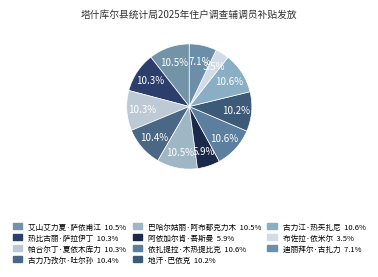

Does 地汗·巴依克 represent more than half of the total?

No